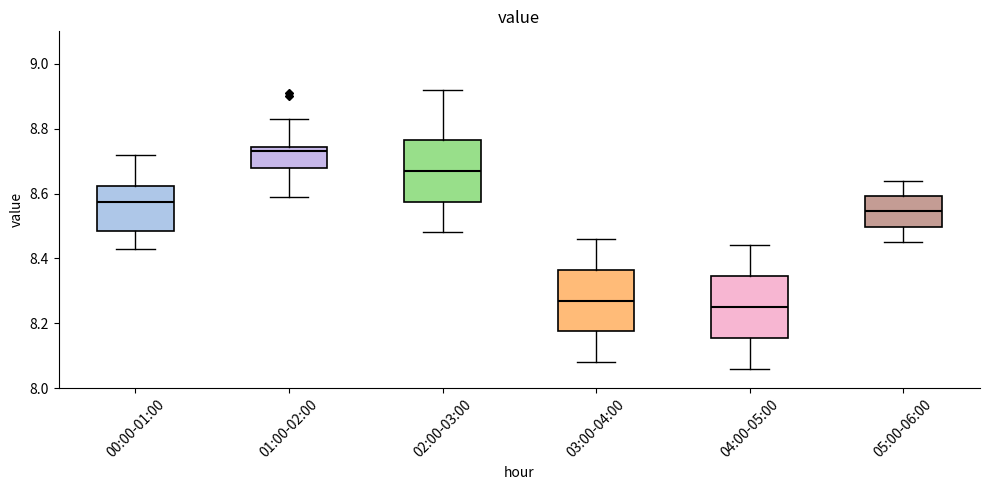

Reading left to right, transcribe this box plot: for each box, give where its median line is, the range the box spans, and where its two whiskers end, as read against the y-axis. The values are not printed on the chart, so give them approximately, as read against the axis.

00:00-01:00: median 8.58, box 8.48 to 8.62, whiskers 8.44 to 8.72
01:00-02:00: median 8.74 (just below the box's upper edge), box 8.68 to 8.74, whiskers 8.60 to 8.84
02:00-03:00: median 8.68, box 8.58 to 8.76, whiskers 8.48 to 8.92
03:00-04:00: median 8.28, box 8.18 to 8.36, whiskers 8.08 to 8.46
04:00-05:00: median 8.26, box 8.16 to 8.34, whiskers 8.06 to 8.44
05:00-06:00: median 8.54, box 8.50 to 8.60, whiskers 8.46 to 8.64